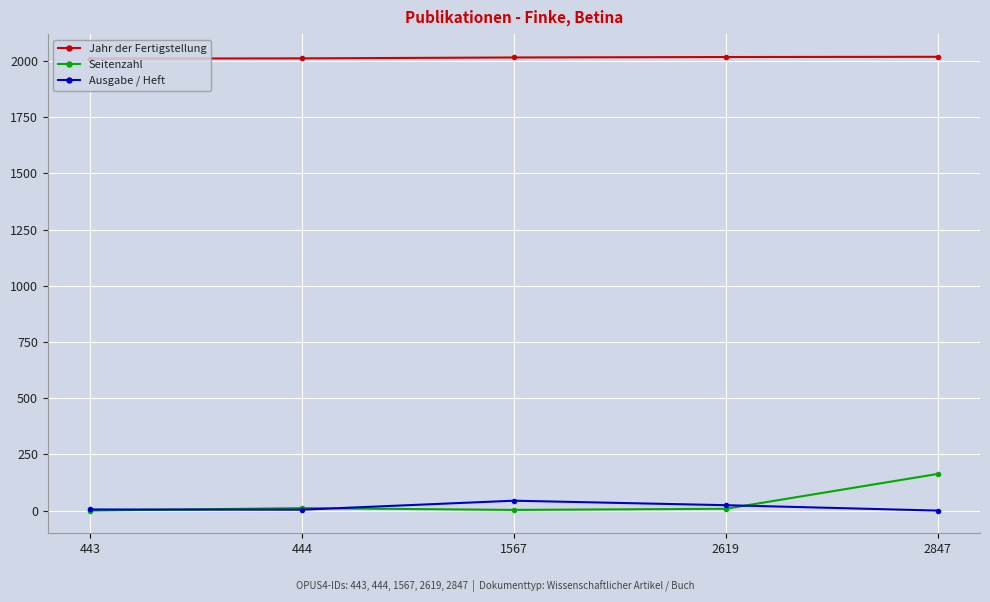

What is the spread (max minus min) of values at 2847?

2019